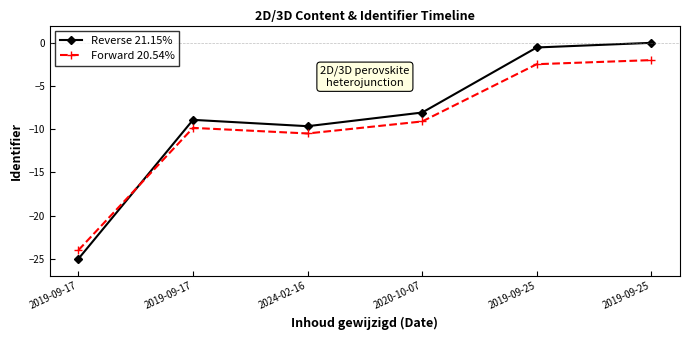

Which series has the largest total across all categories?

Reverse 21.15%